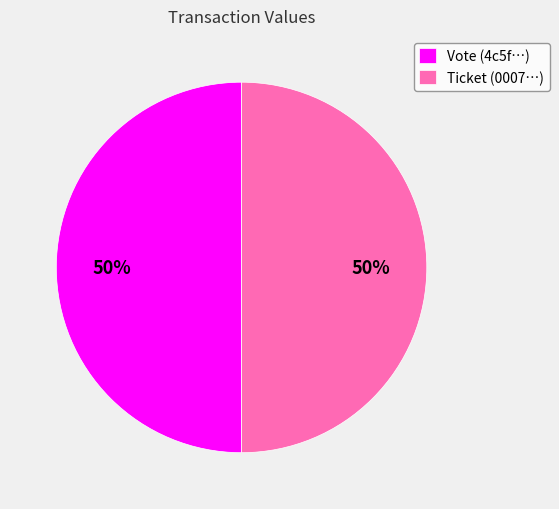

The Ticket (0007…) slice represents 61% of the pie. True or false?

False